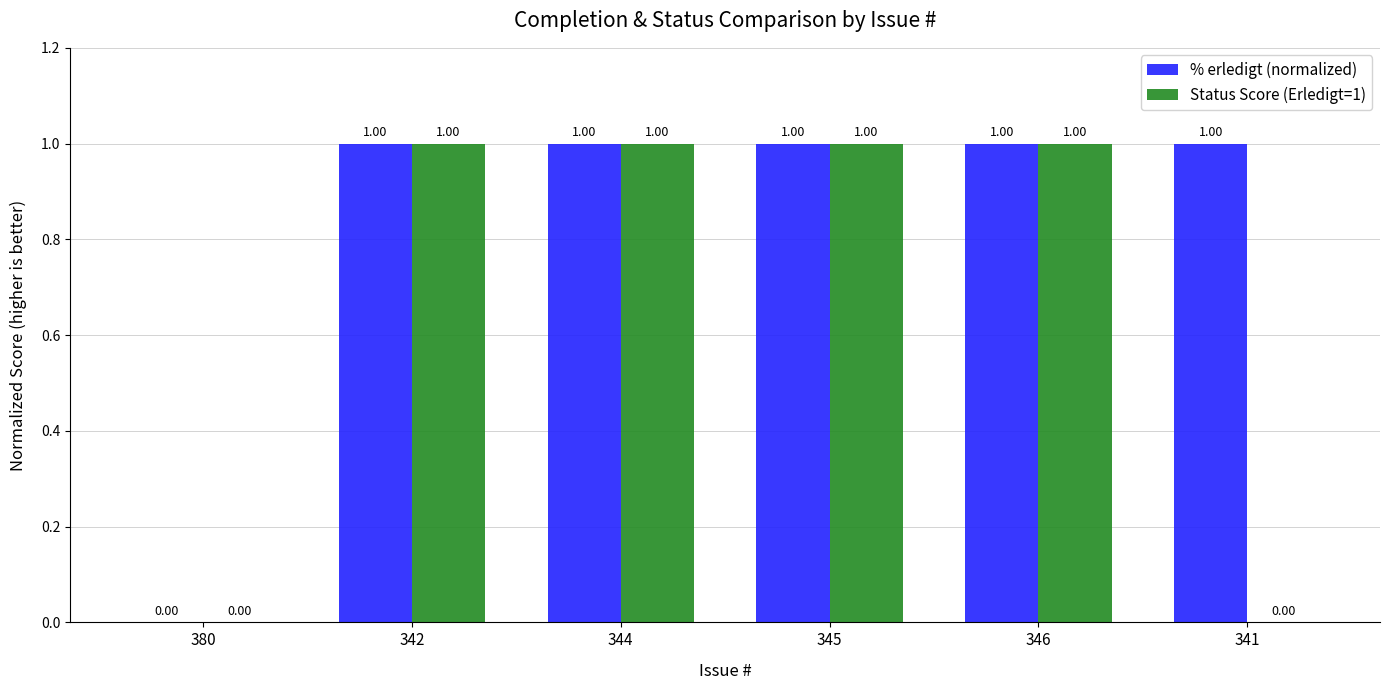

Which series changed the most between 380 and 341?

% erledigt (normalized)